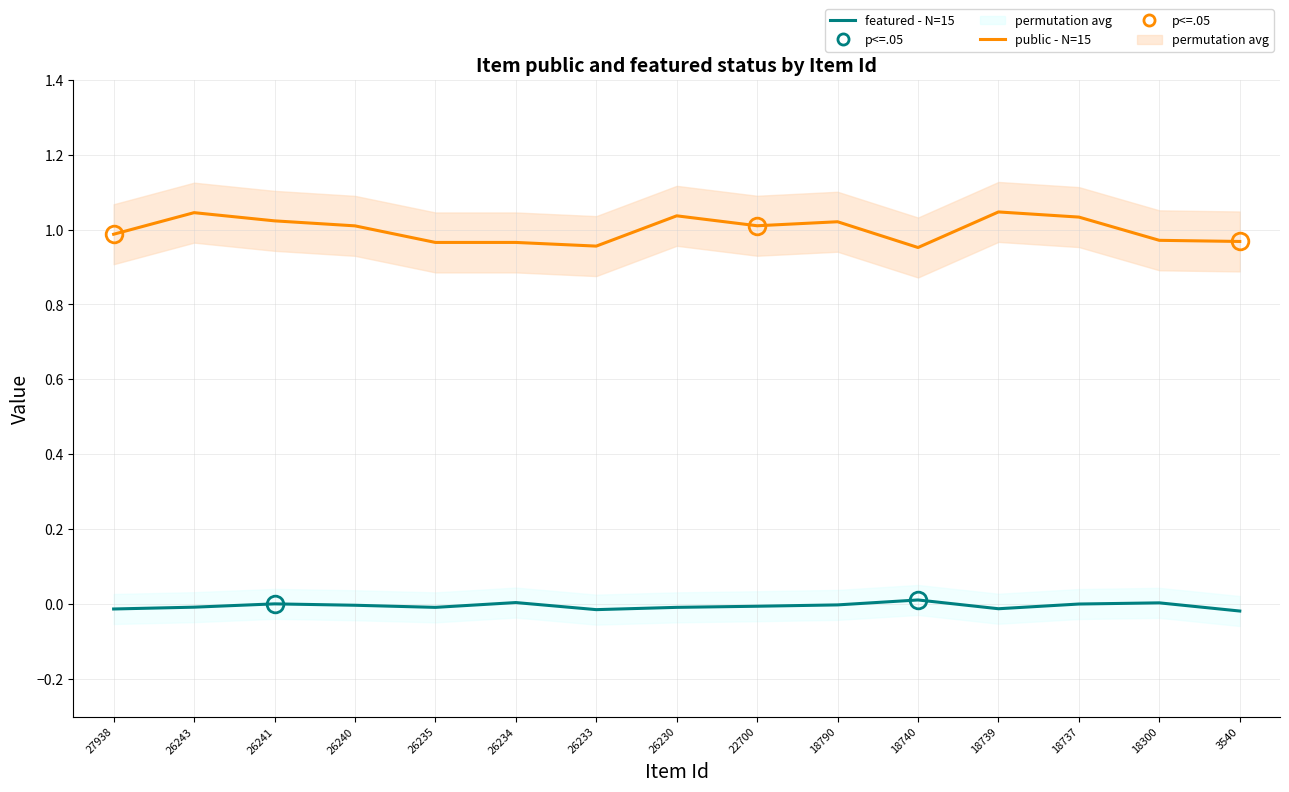

True or false: featured - N=15 and public - N=15 intersect in this chart.

False